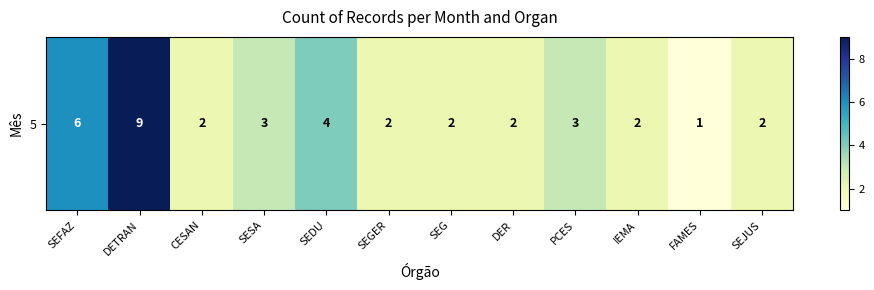

What is the sum of all values?

38